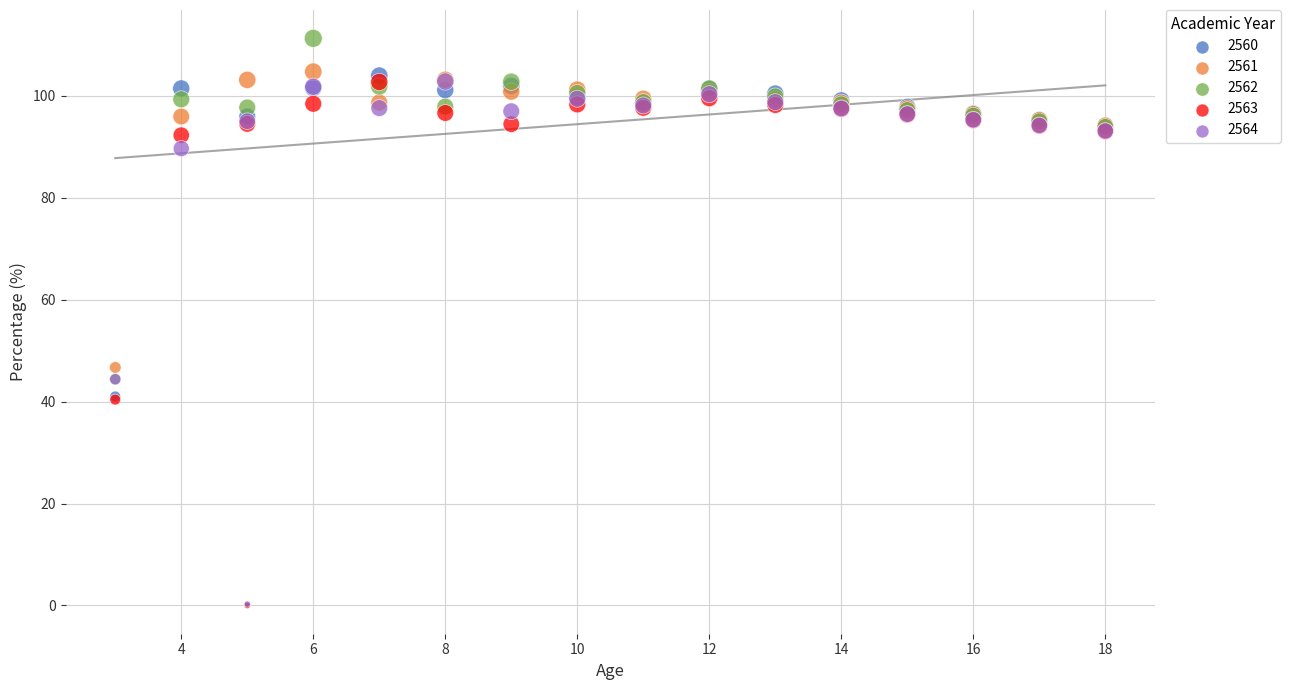

In the 2562 series, what Y value is closest to 55?

44.4